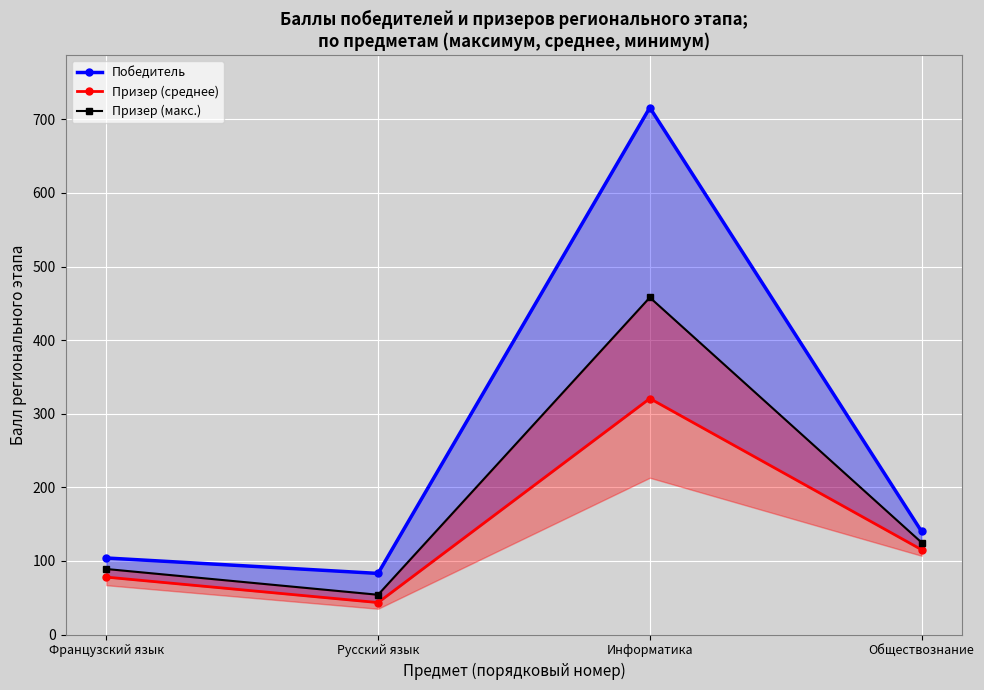

Rank the categories by Победитель value from highest to lowest.

Информатика, Обществознание, Французский язык, Русский язык